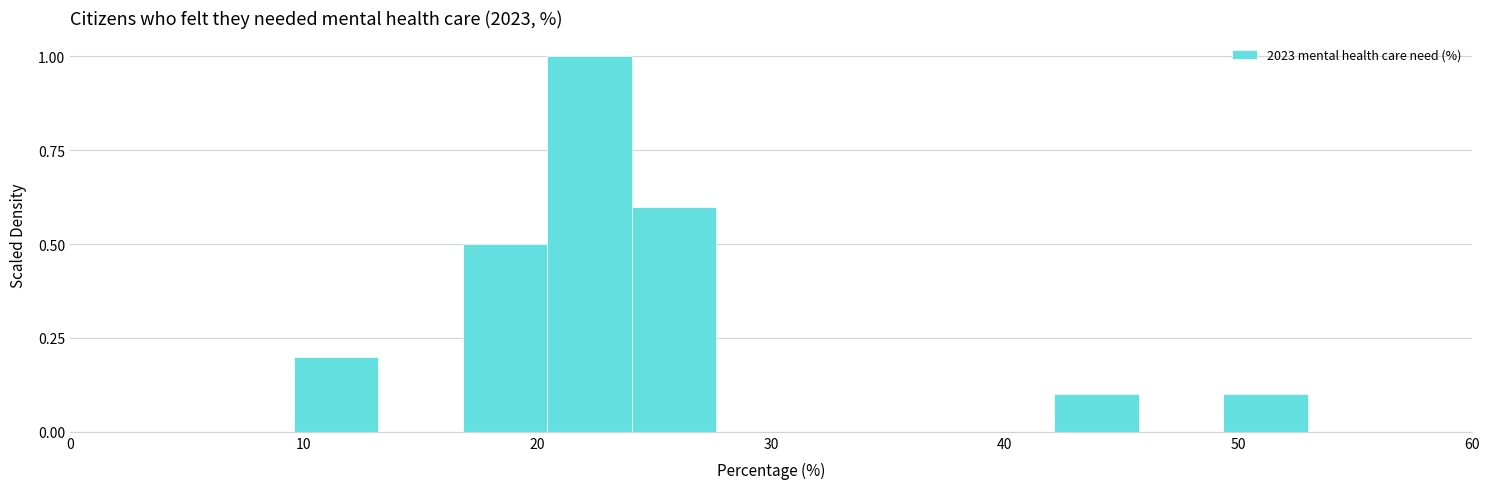

Read against the x-axis, roughly where is the centre of the tallest bar?

22